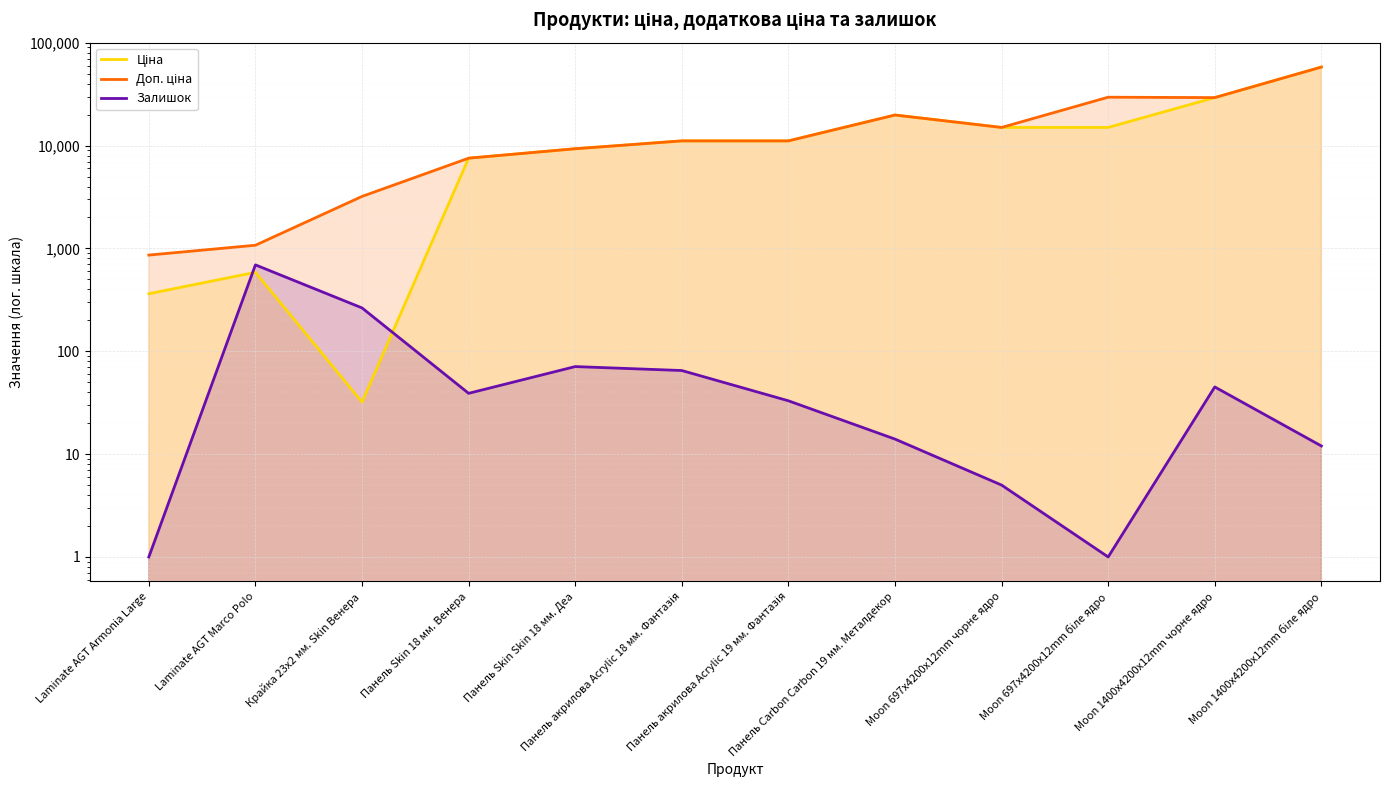

True or false: Ціна and Доп. ціна intersect in this chart.

False